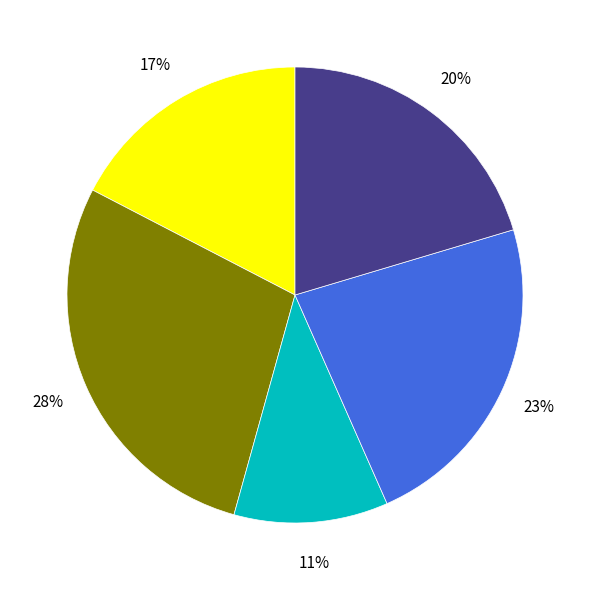

To the nearest percent, what is the difference between the largest and smallest slice percentages?

17%